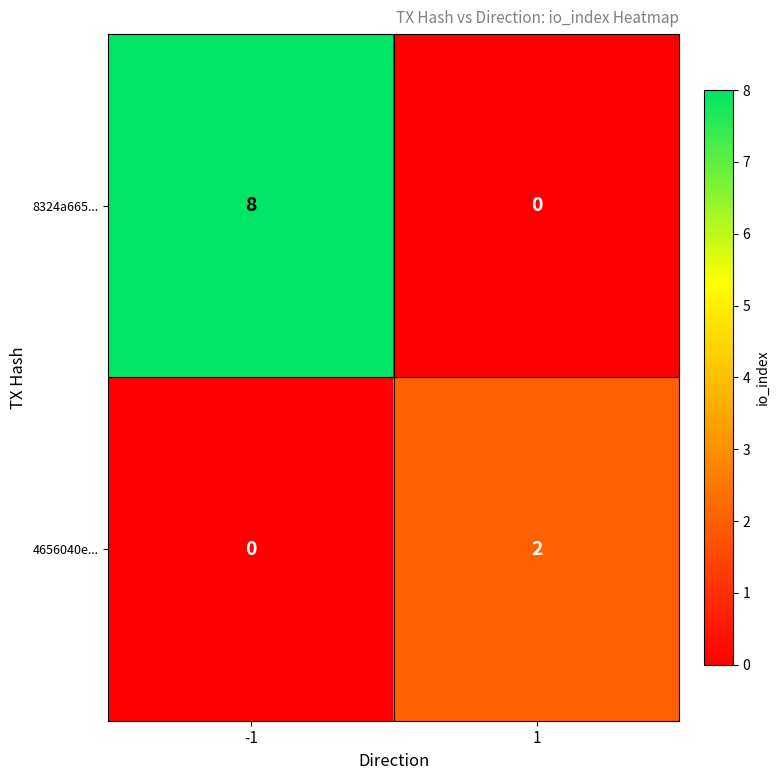

What is the difference between the highest and lowest values at 1?

2